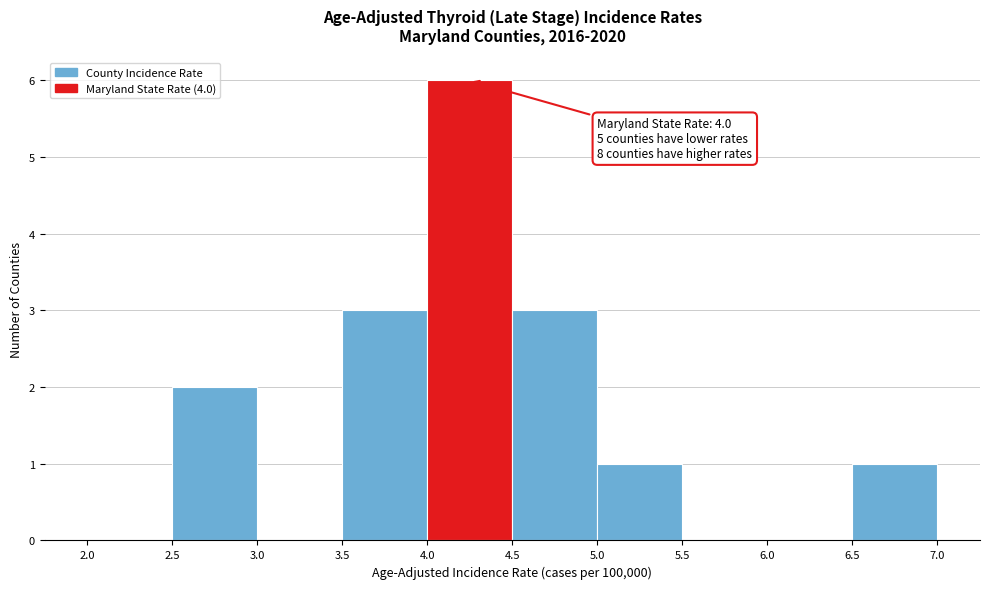

Which range on the x-axis has the tallest bar?

4.0 to 4.5